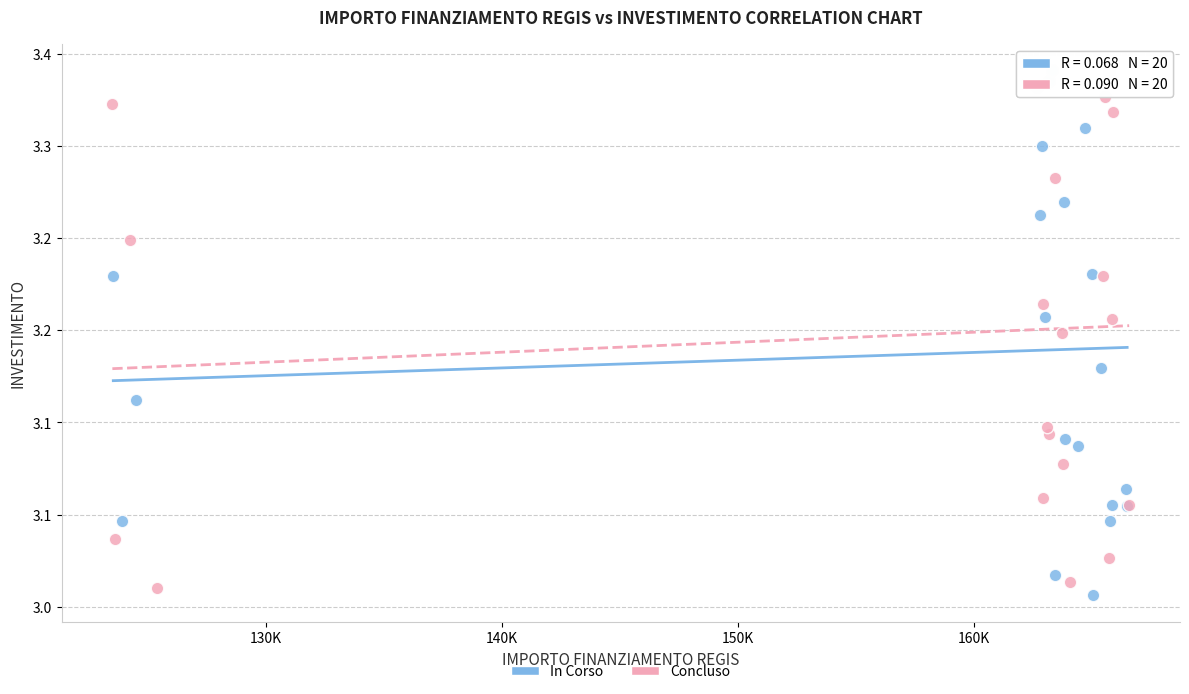

Which series reaches the minimum Y coordinate?

In Corso